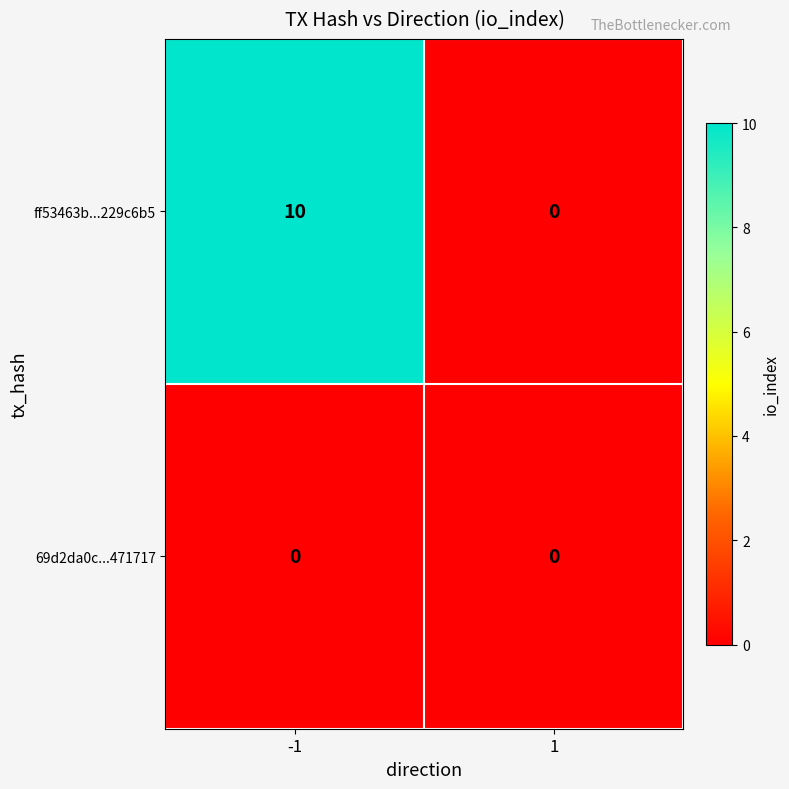

What is the total value across all series at -1?

10